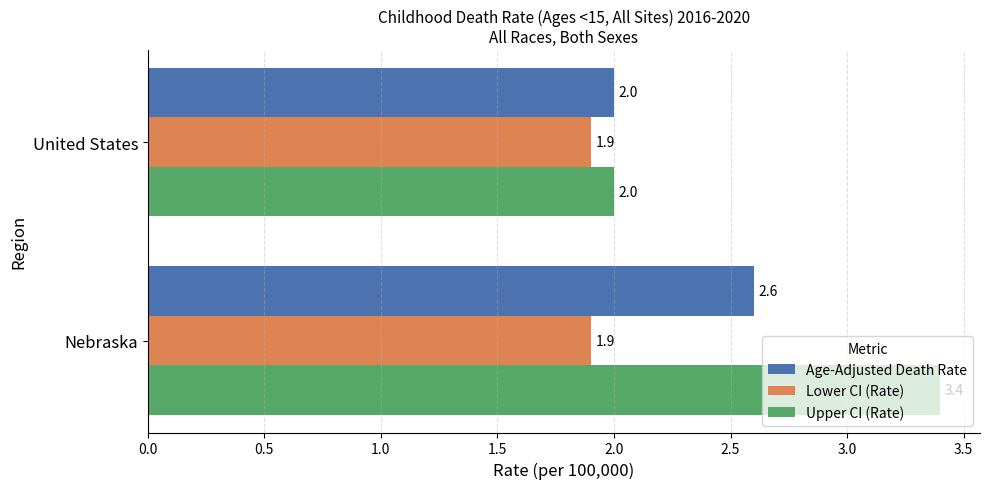

Read the Lower CI (Rate) value at Nebraska.

1.9